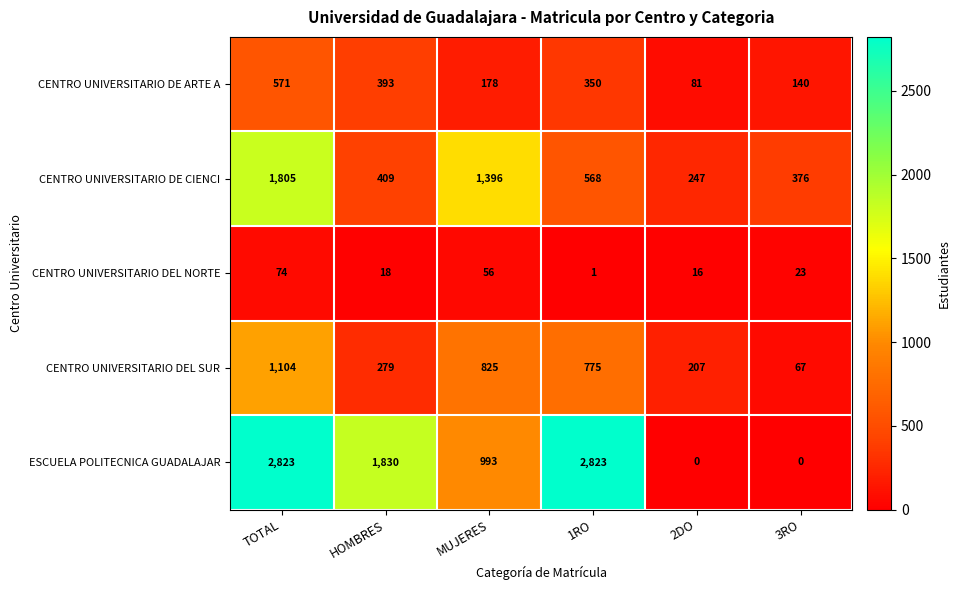

Reading left to right, transcribe all the data shown in this chart.

CENTRO UNIVERSITARIO DE ARTE A: TOTAL=571	HOMBRES=393	MUJERES=178	1RO=350	2DO=81	3RO=140
CENTRO UNIVERSITARIO DE CIENCI: TOTAL=1805	HOMBRES=409	MUJERES=1396	1RO=568	2DO=247	3RO=376
CENTRO UNIVERSITARIO DEL NORTE: TOTAL=74	HOMBRES=18	MUJERES=56	1RO=1	2DO=16	3RO=23
CENTRO UNIVERSITARIO DEL SUR: TOTAL=1104	HOMBRES=279	MUJERES=825	1RO=775	2DO=207	3RO=67
ESCUELA POLITECNICA GUADALAJAR: TOTAL=2823	HOMBRES=1830	MUJERES=993	1RO=2823	2DO=0	3RO=0